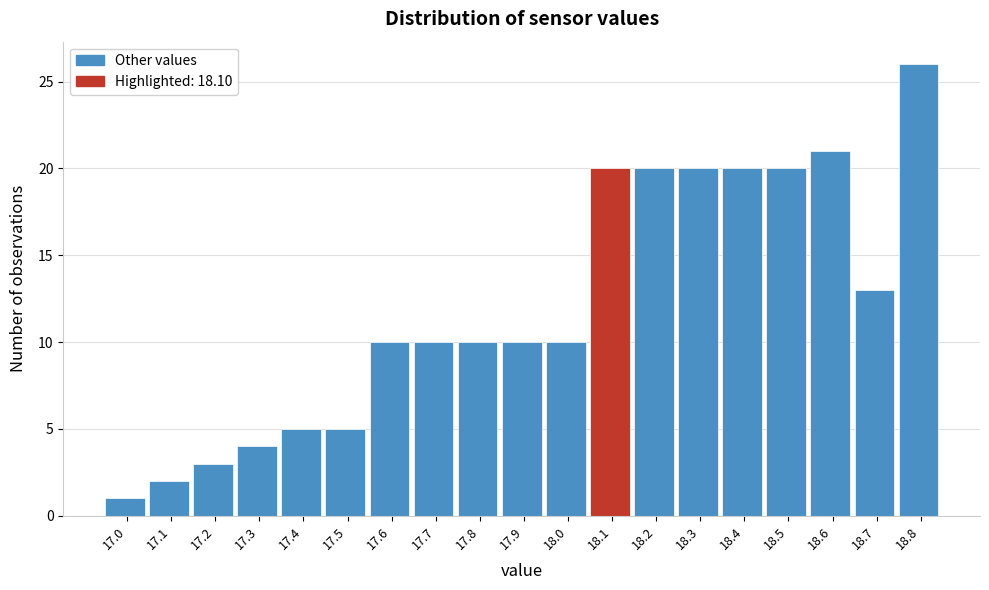

Reading right to left, extract all data points from this chart.

18.8=26	18.7=13	18.6=21	18.5=20	18.4=20	18.3=20	18.2=20	18.1=20	18.0=10	17.9=10	17.8=10	17.7=10	17.6=10	17.5=5	17.4=5	17.3=4	17.2=3	17.1=2	17.0=1